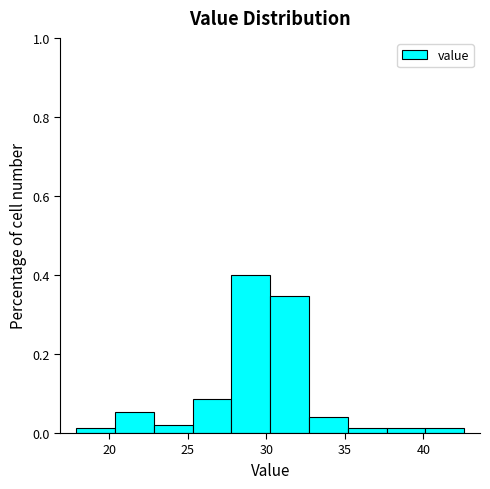

Reading left to right, list every bar in this chart as the range it spans on the x-axis followed by its height. Neither the bar edges nor the heights are printed on the chart, so give them approximately, as read against the axes.

18.0 to 20.5: under 0.02
20.5 to 23.0: 0.06
23.0 to 25.5: 0.02
25.5 to 28.0: 0.08
28.0 to 30.5: 0.40
30.5 to 32.5: 0.34
32.5 to 35.0: 0.04
35.0 to 37.5: under 0.02
37.5 to 40.0: under 0.02
40.0 to 42.5: under 0.02